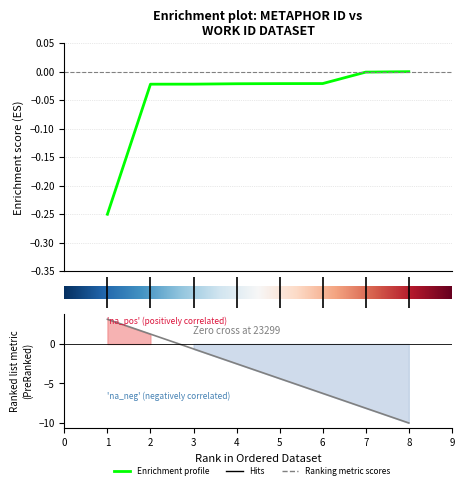

Does the chart display data point markers on the line(s)?

No